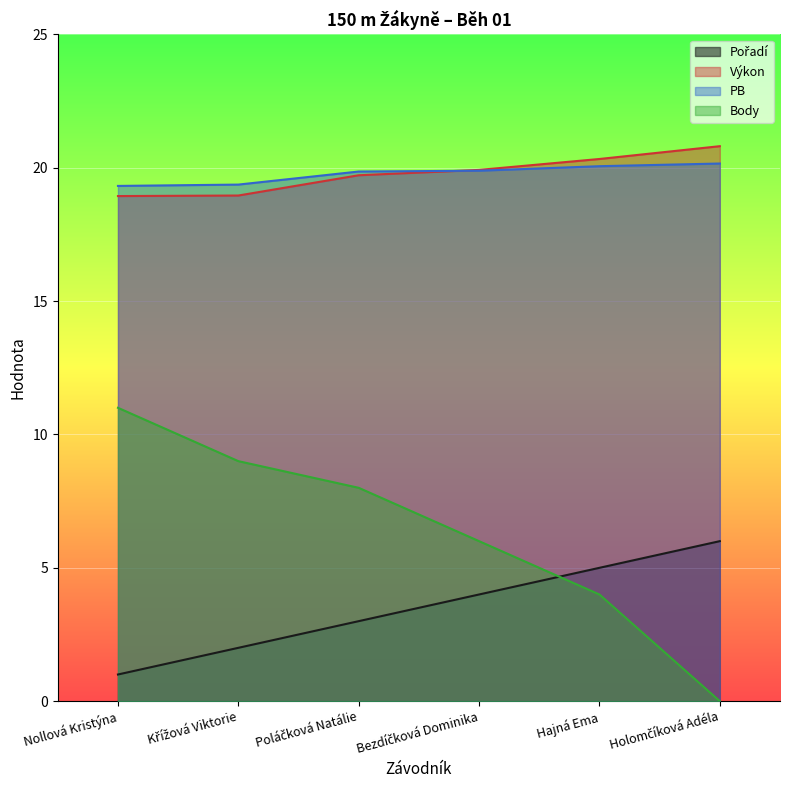

True or false: Body and Výkon intersect in this chart.

False